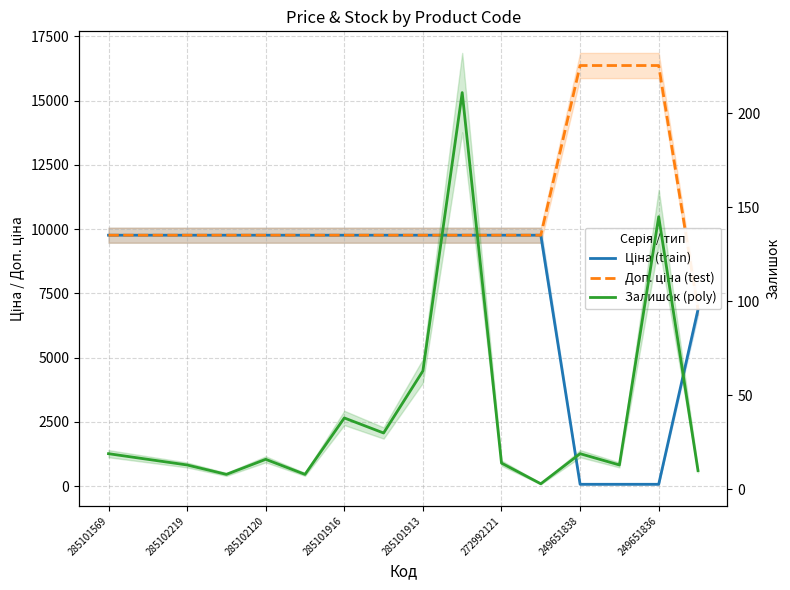

True or false: Залишок (poly) and Доп. ціна (test) cross at least once.

False